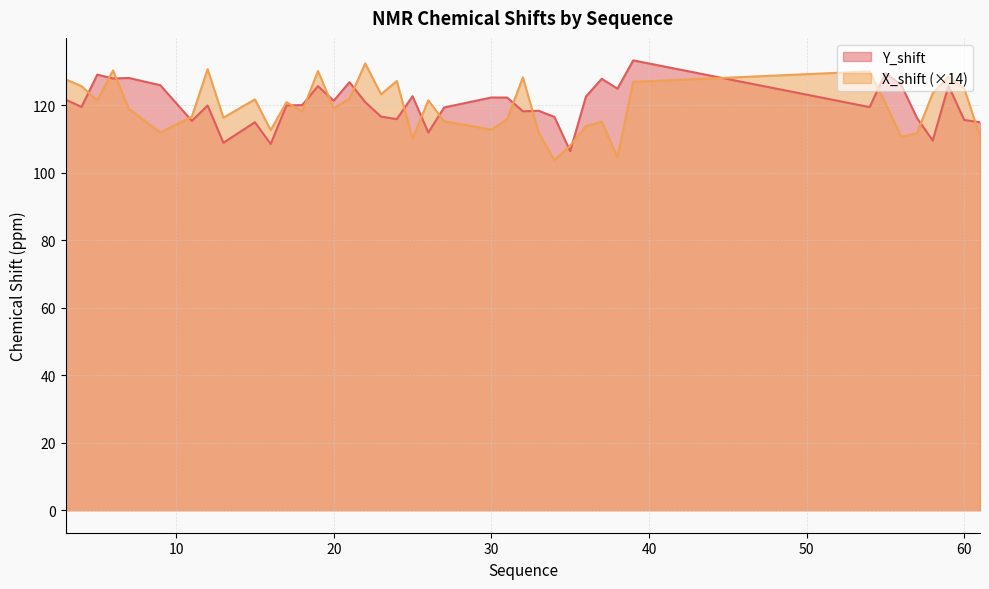

Does the chart display data point markers on the line(s)?

No